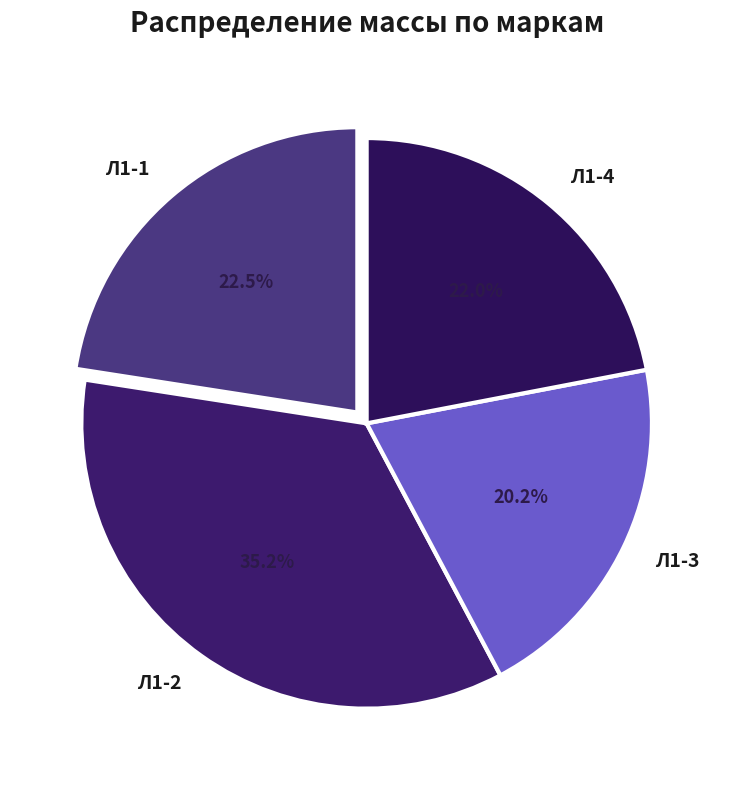

Is Л1-4 the majority of the pie?

No